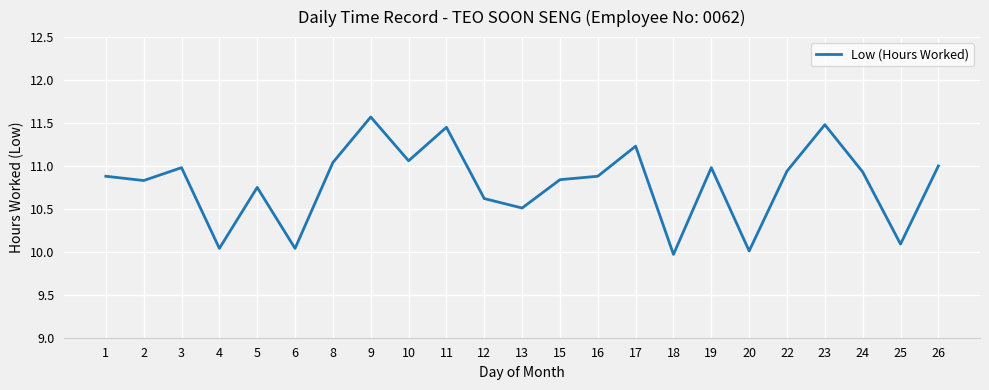

Count the number of data series in this chart.

1